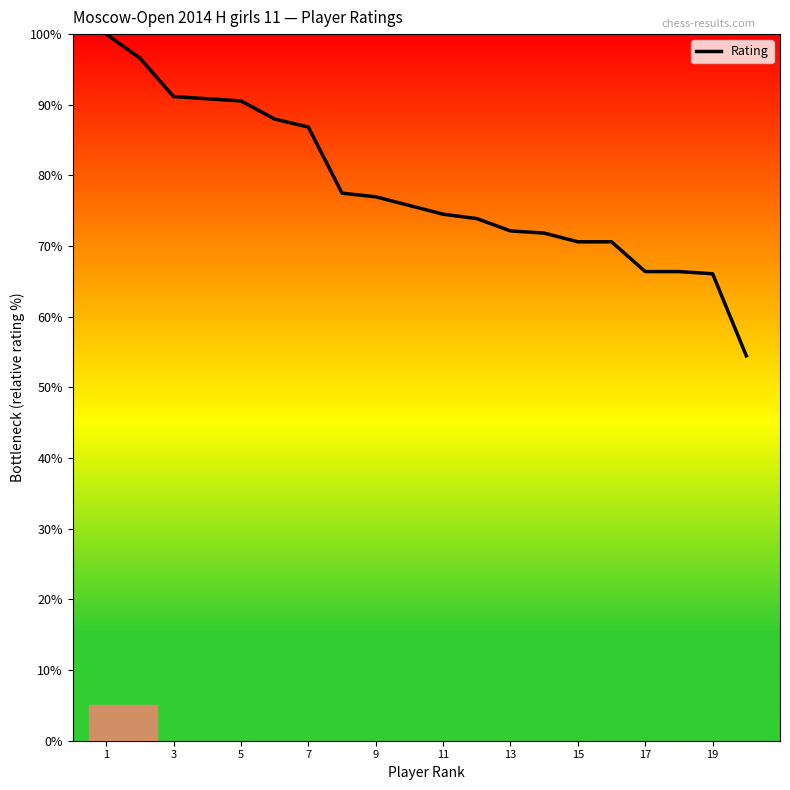

What is the greatest value displayed?

100.0